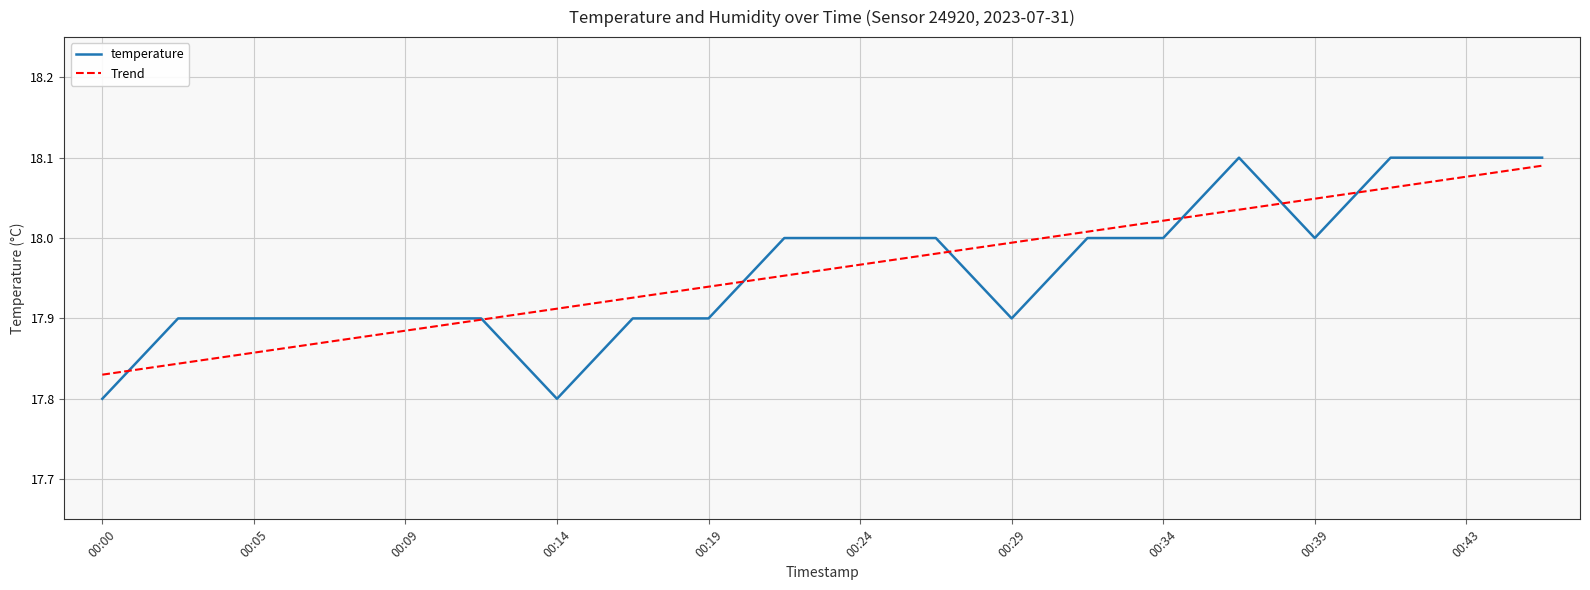

What are all the series names shown in the legend?

temperature, Trend